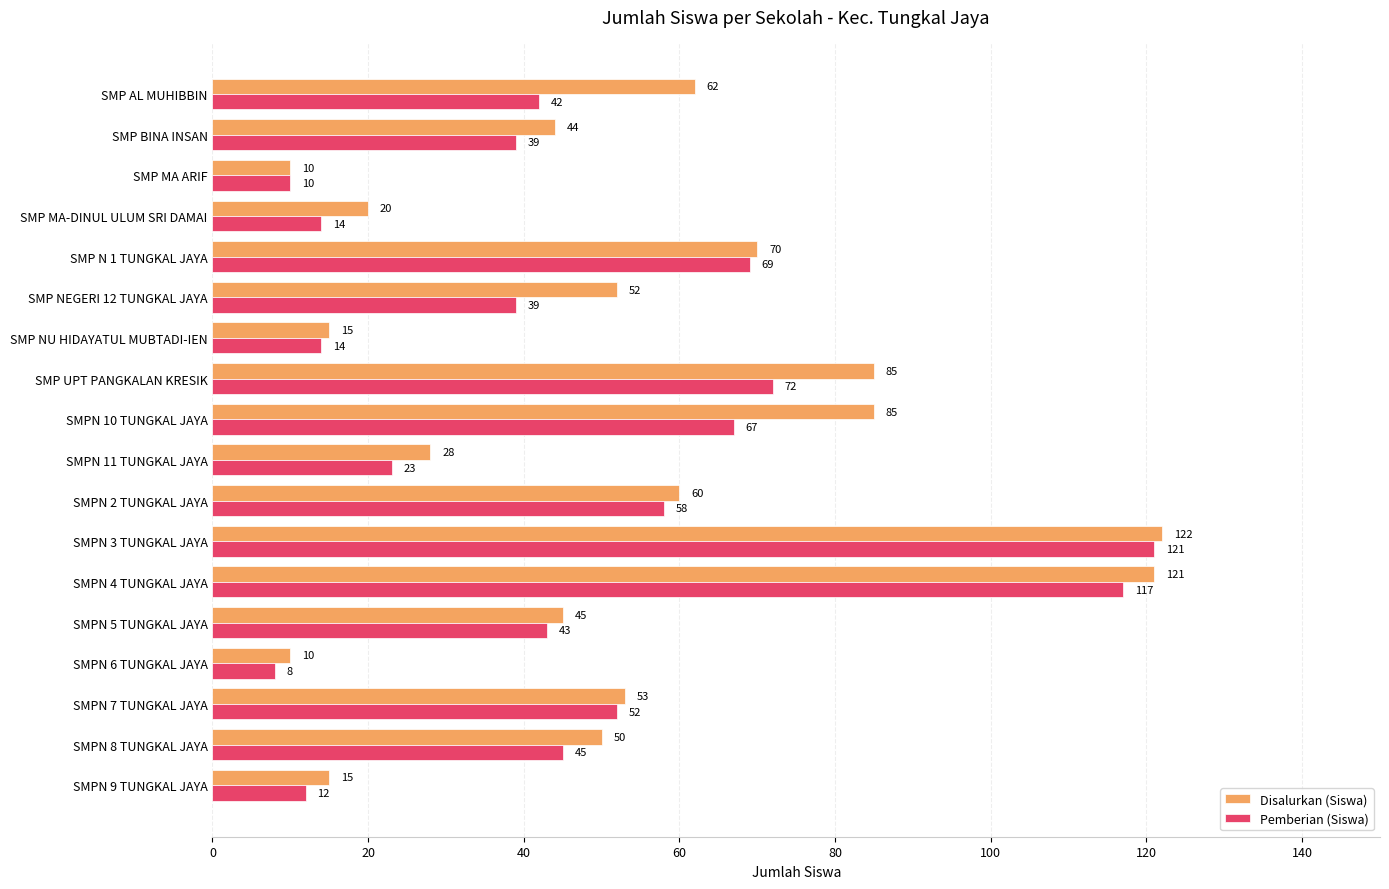

List the series in order of their peak value, lowest first.

Pemberian (Siswa), Disalurkan (Siswa)